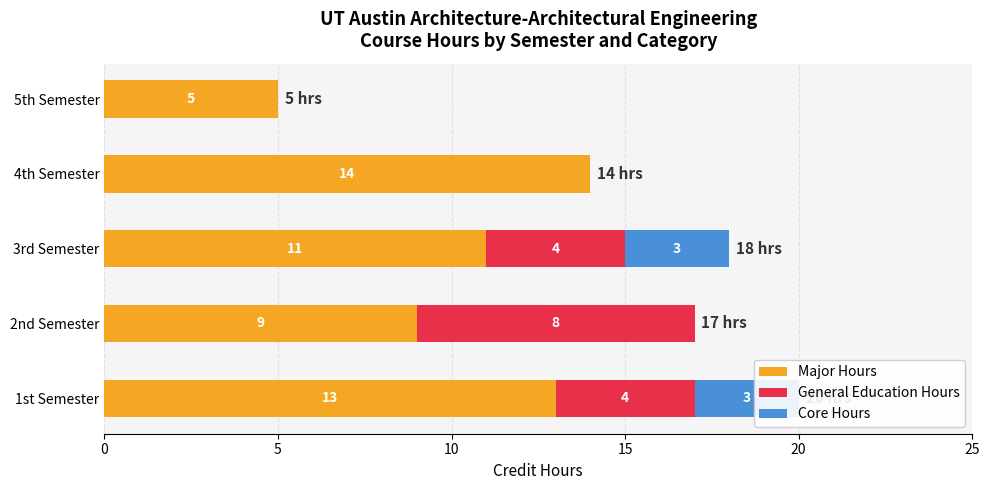

Reading left to right, extract all data points from this chart.

Major Hours: 0=13	5=9	10=11	15=14	20=5
General Education Hours: 0=4	5=8	10=4	15=0	20=0
Core Hours: 0=3	5=0	10=3	15=0	20=0